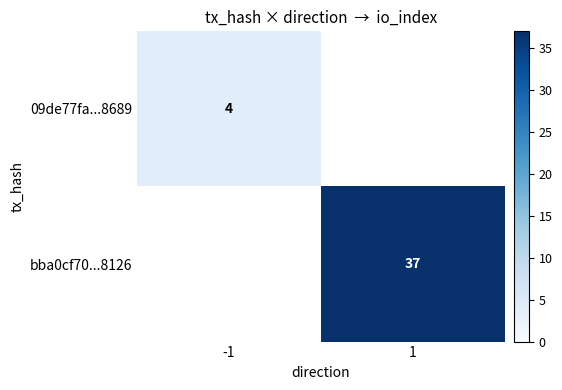

Is it true that 09de77fa...8689 equals 6 at -1?

False